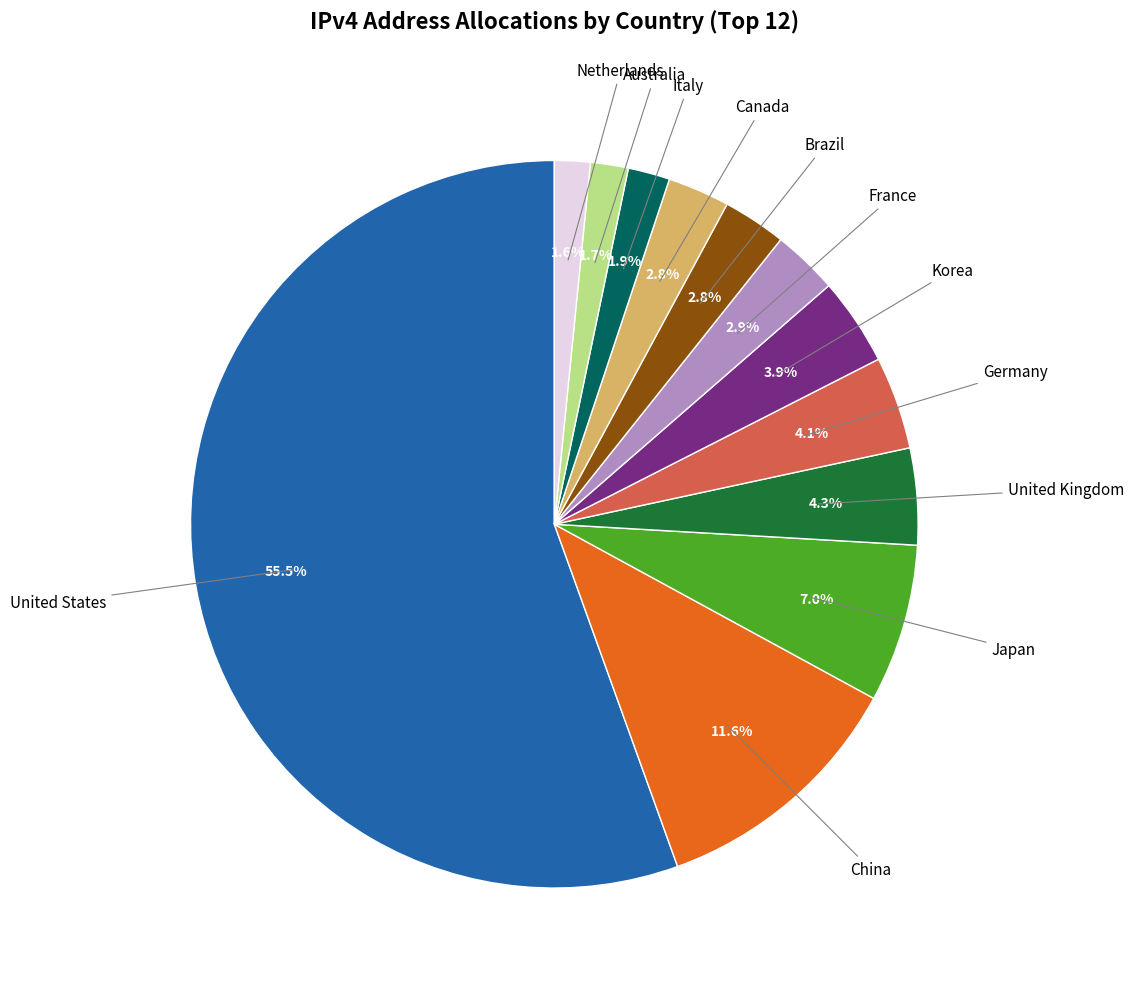

Does any single category account for the majority?

Yes